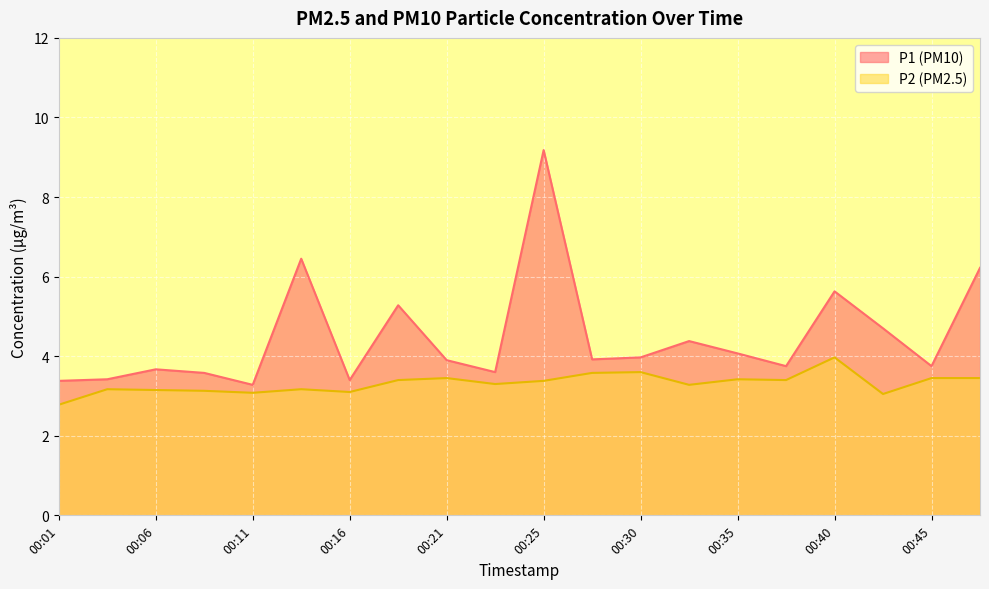

Where is P2 nearest to the value 3?

00:42